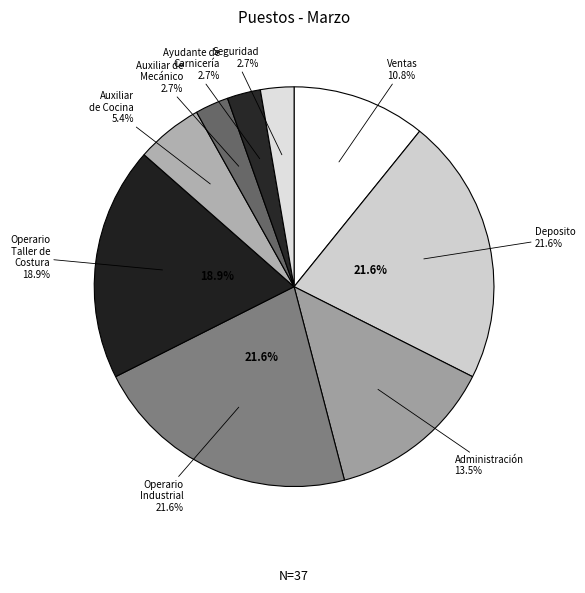

Which category has the biggest portion of the pie?

Deposito